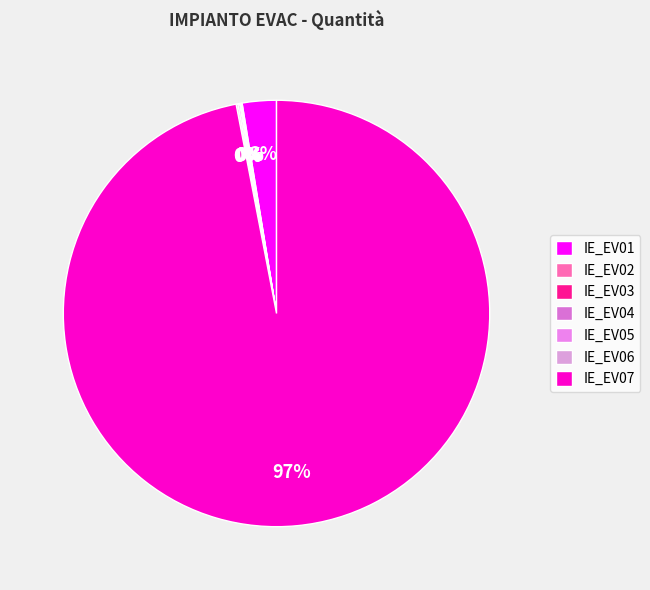

Count the number of slices in the pie.

7